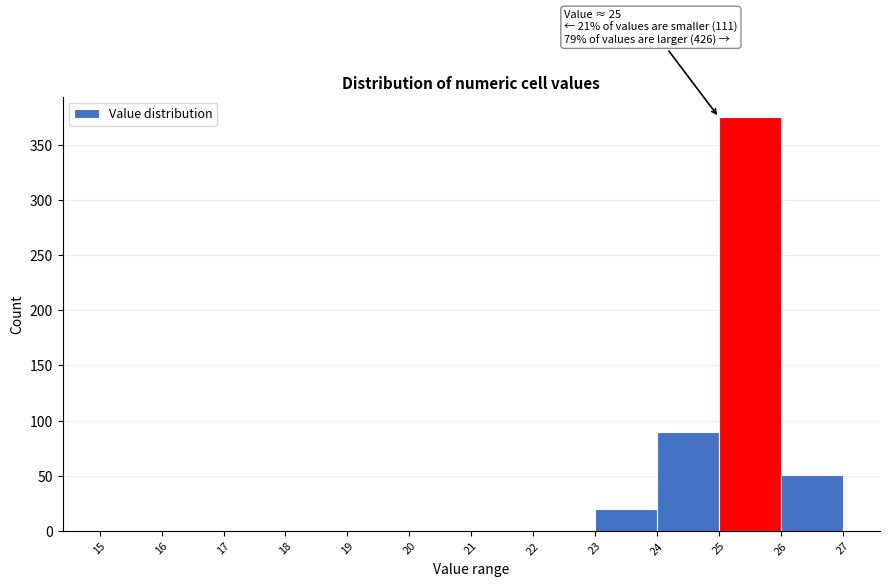

Which range on the x-axis has the tallest bar?

25 to 26